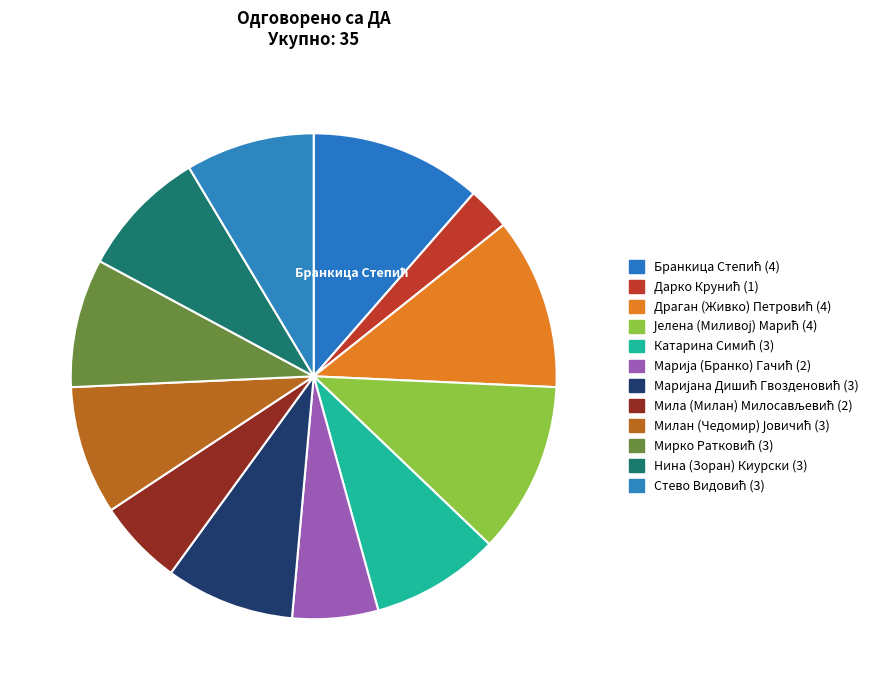

Count the number of slices in the pie.

12